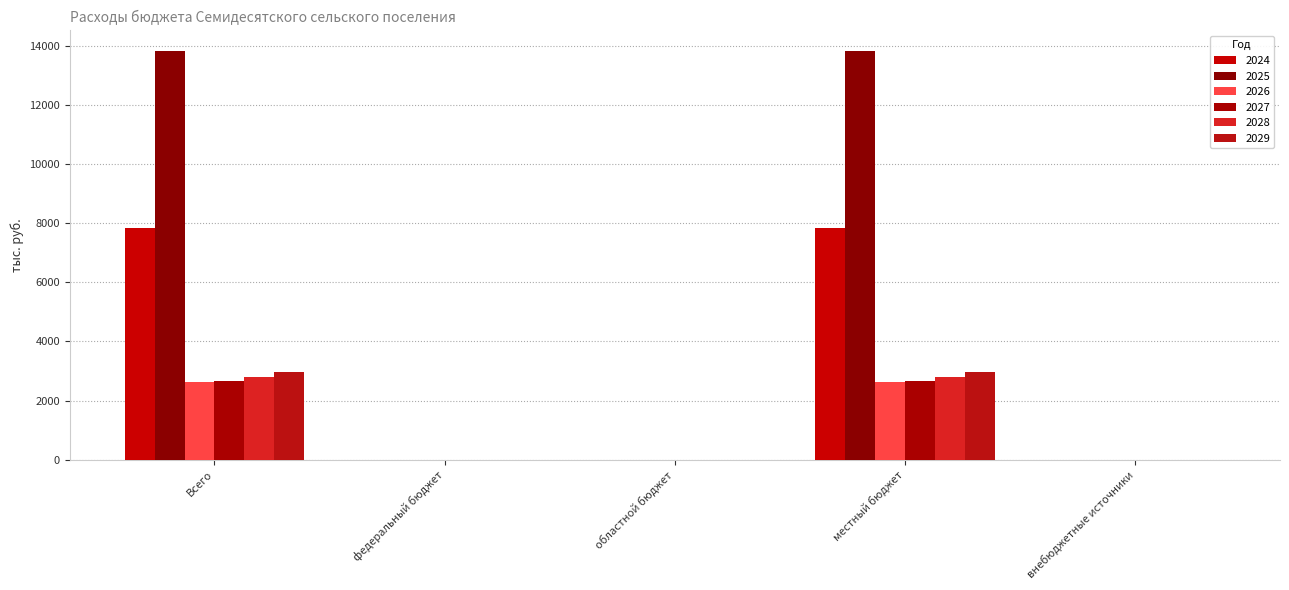

What is the sum of the 2029 values at областной бюджет and Всего?

2955.0